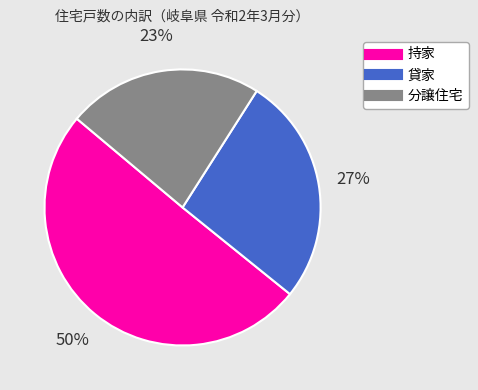

To the nearest percent, what portion does 貸家 represent?

27%